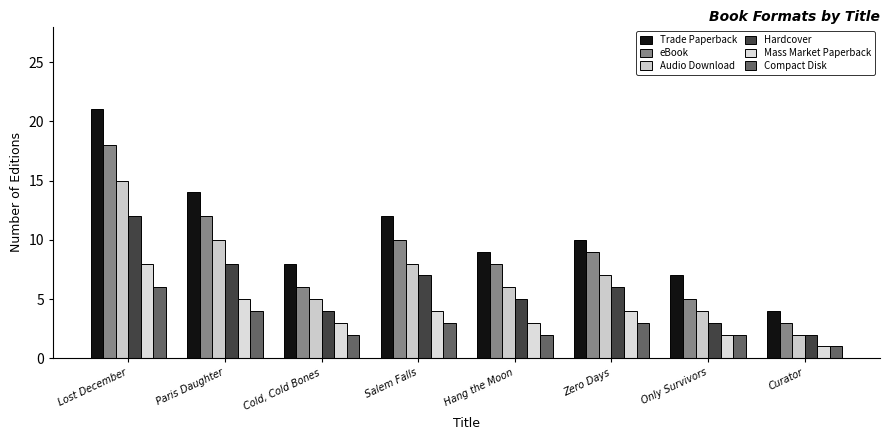

The Trade Paperback series shows 7 at Only Survivors. True or false?

True